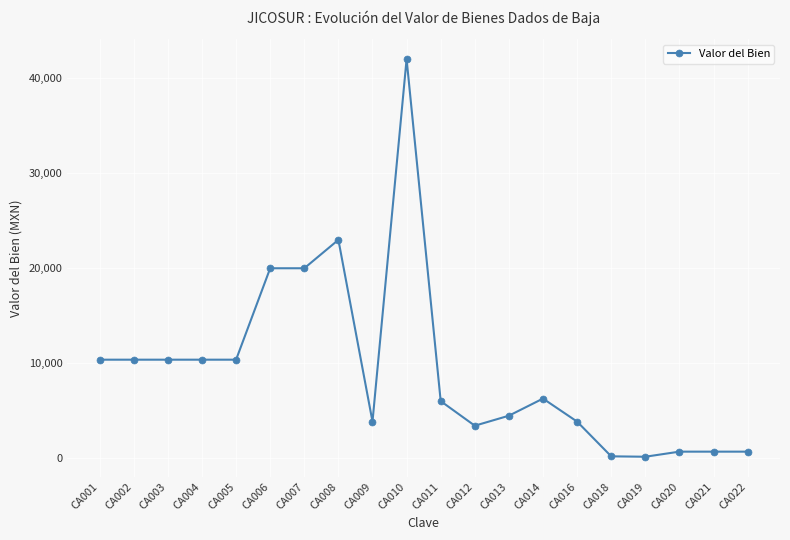

What is the value of the 6th point from the left?

19999.0